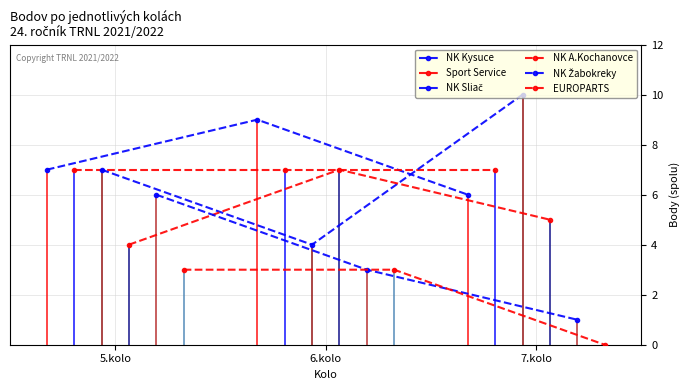

Between 5.kolo and 6.kolo, which series saw the biggest shift?

NK Sliač